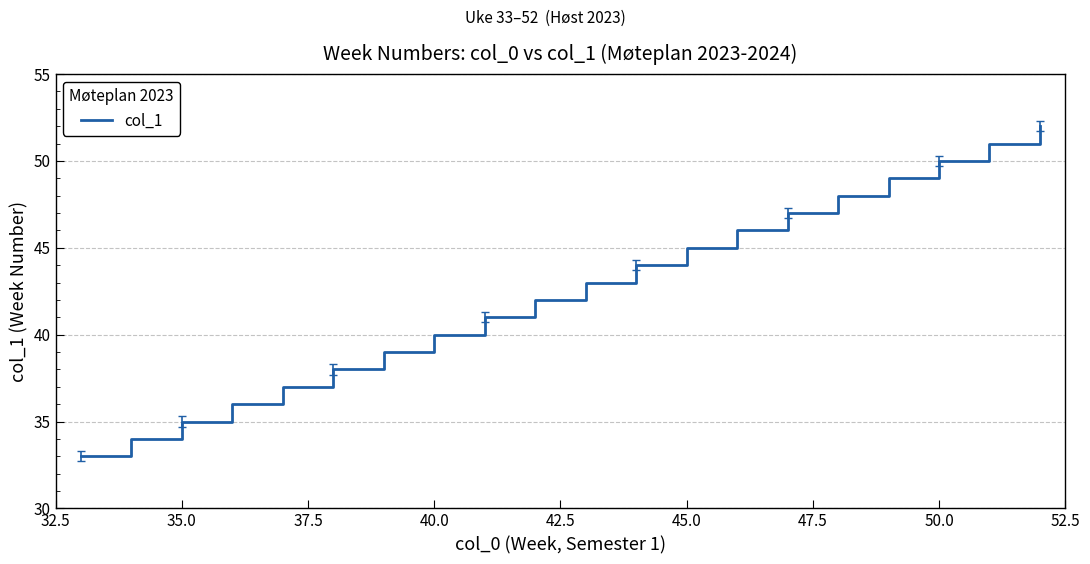

What is the difference between the maximum and minimum values?

19